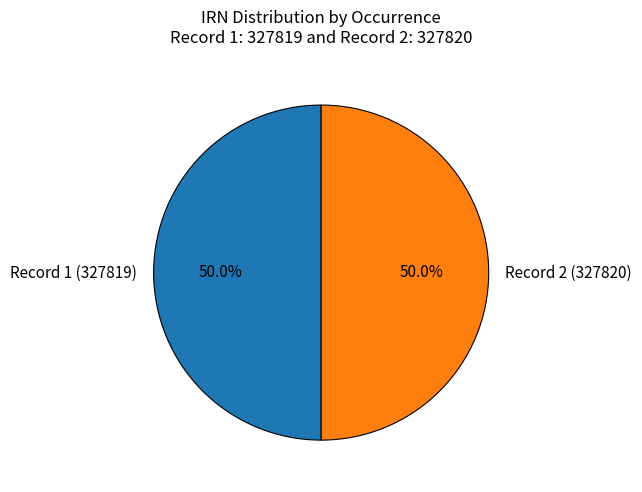

Count the number of slices in the pie.

2